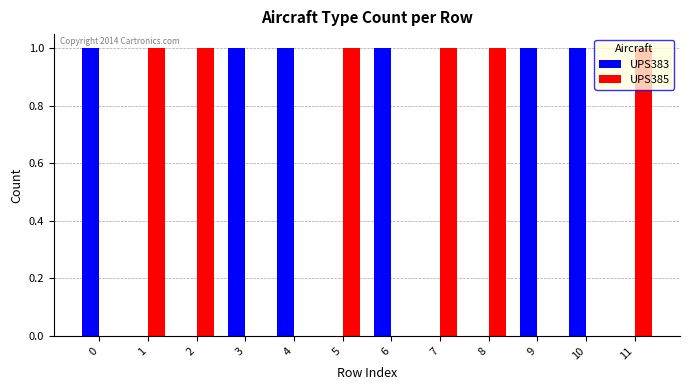

What is the sum of all UPS383 values?

6